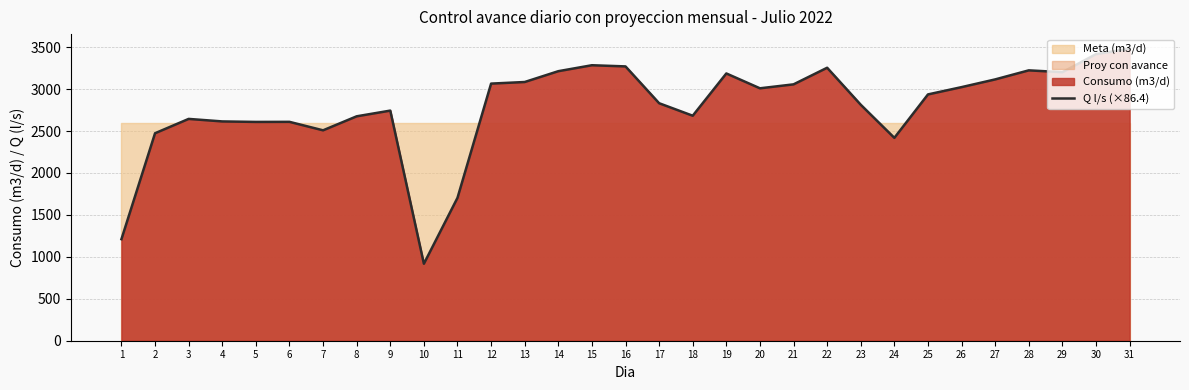

At which label is the value closest to 2200?

24